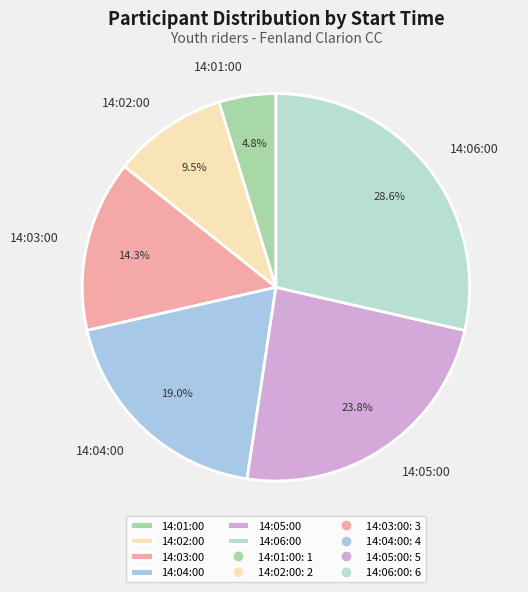

Which category has the biggest portion of the pie?

14:06:00